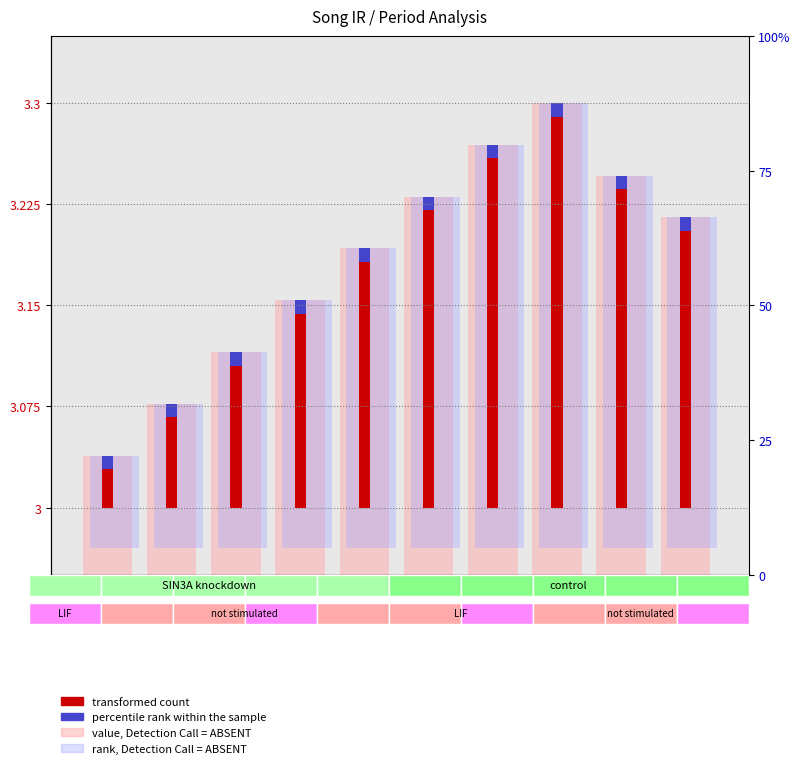

At which category is the sum across all series the highest?

P7